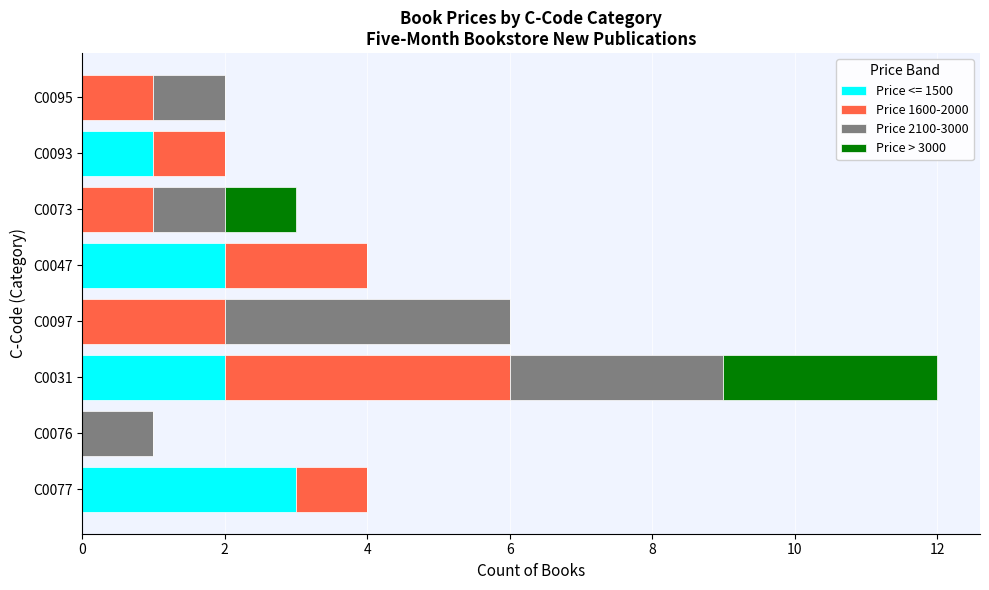

What is the total value across all series at C0031?

12